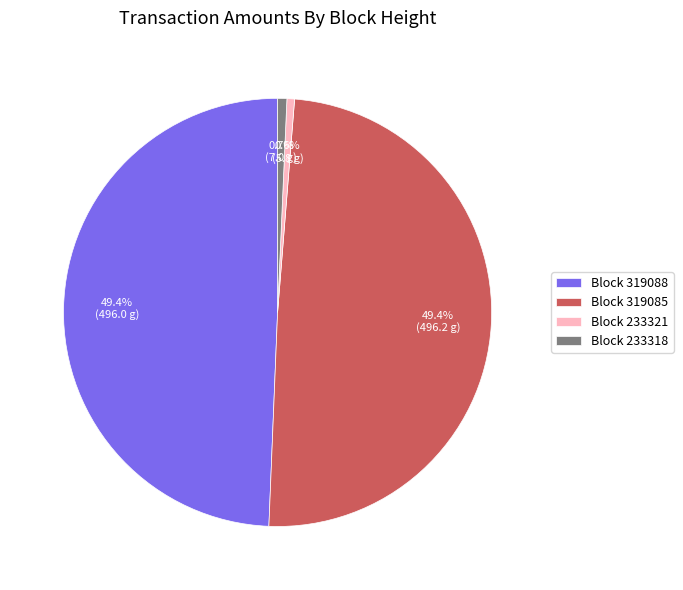

To the nearest percent, what is the average slice percentage?

25%